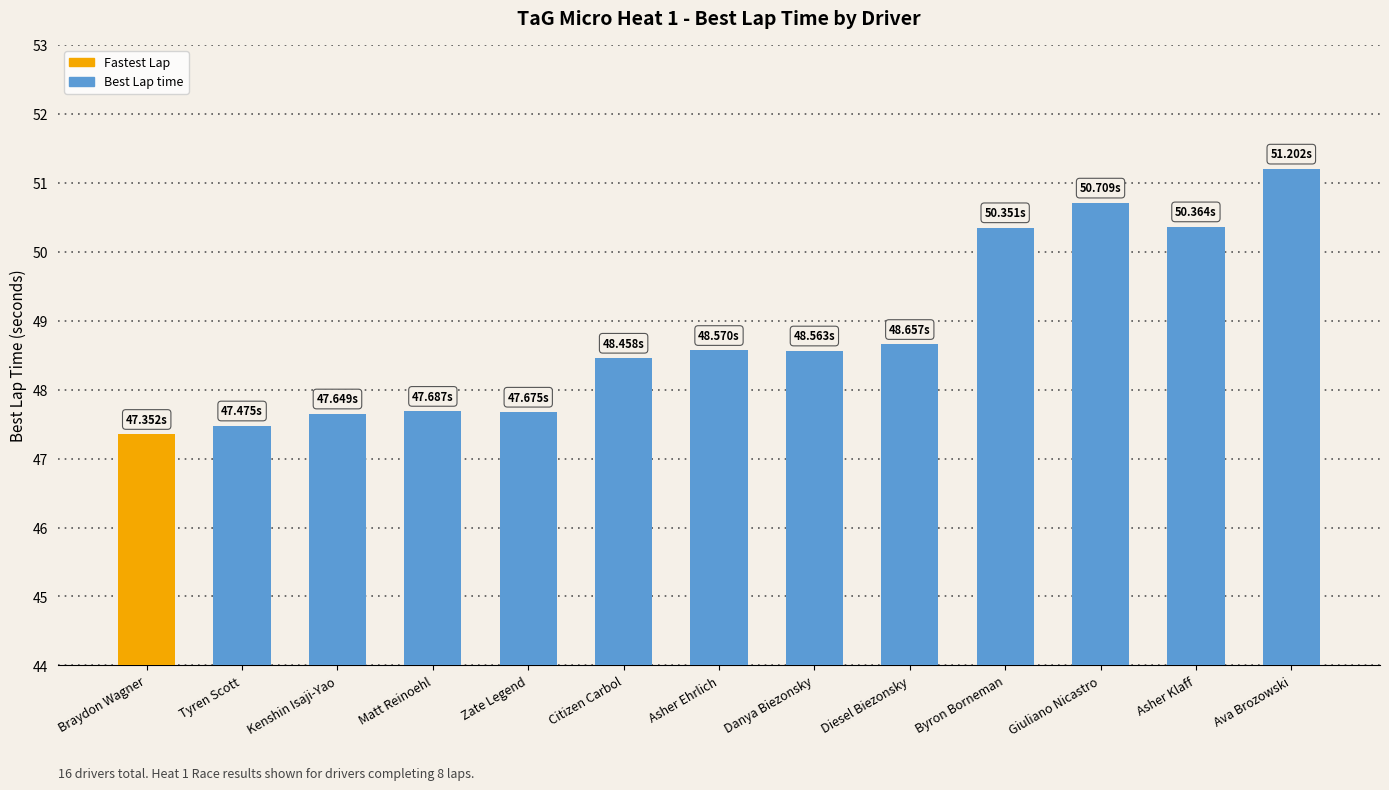

What is the average value?

48.8